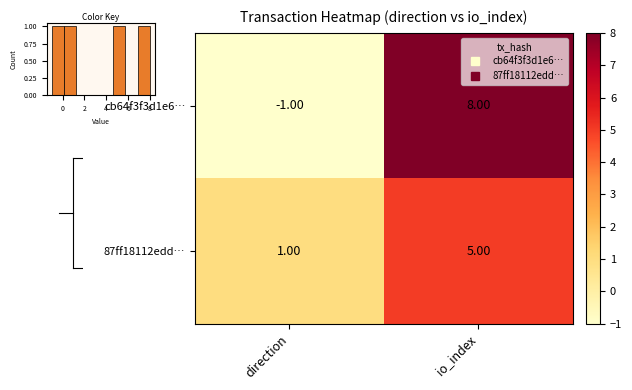

How many series are shown in this chart?

2